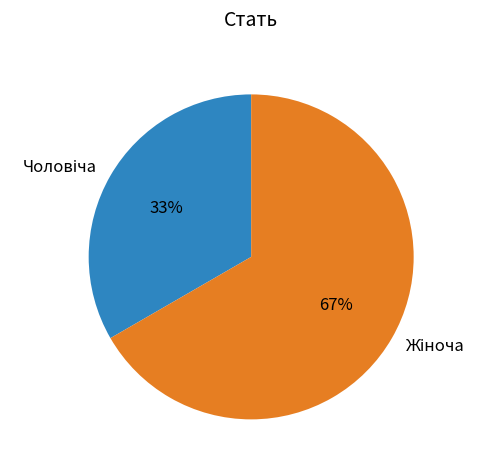

Does any single category account for the majority?

Yes